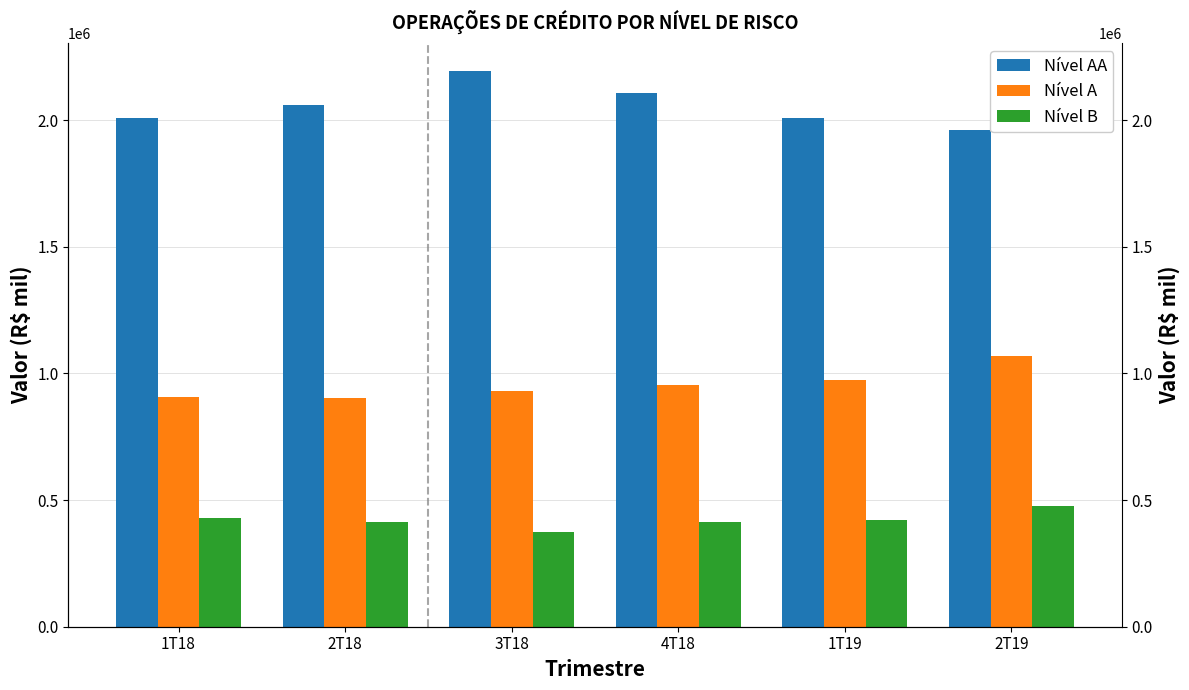

Count the number of data series in this chart.

3